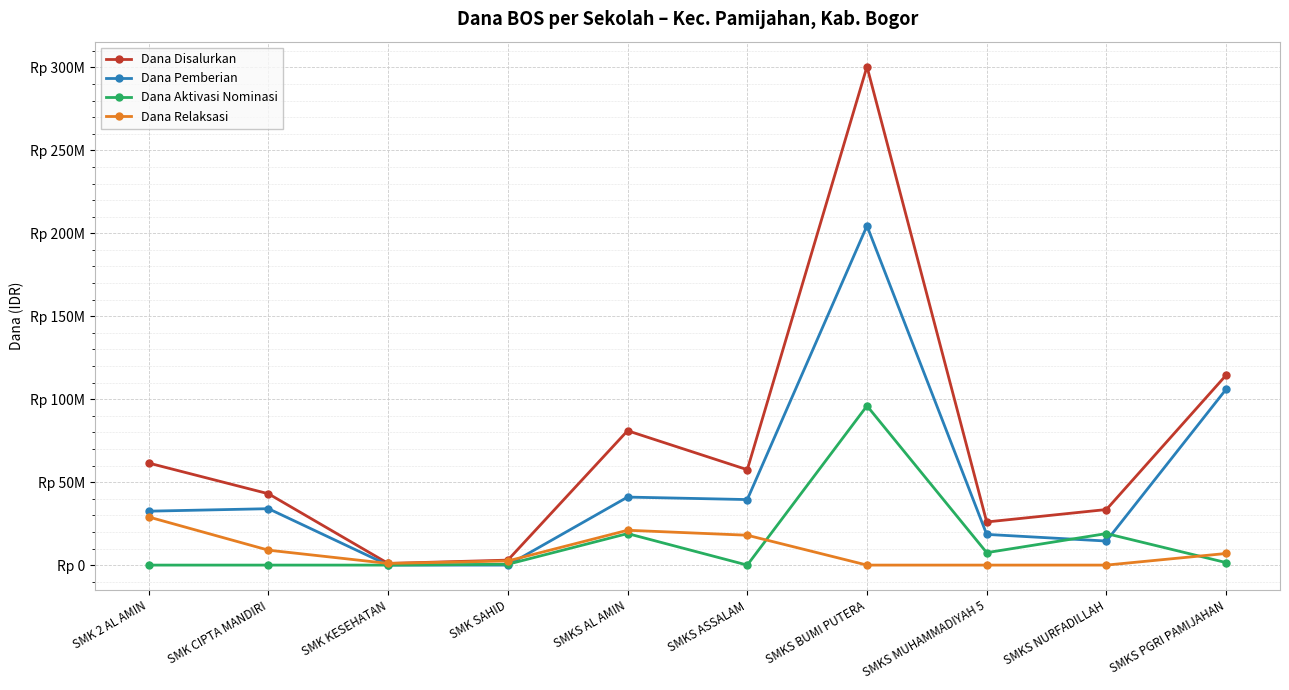

Is this an area chart (filled region under the line)?

No